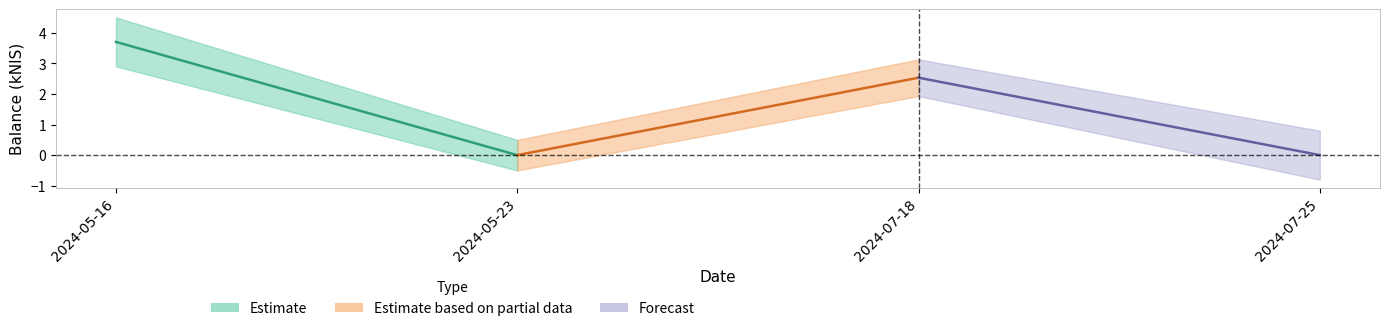

Reading left to right, extract all data points from this chart.

3.7	0.0	2.5	0.0